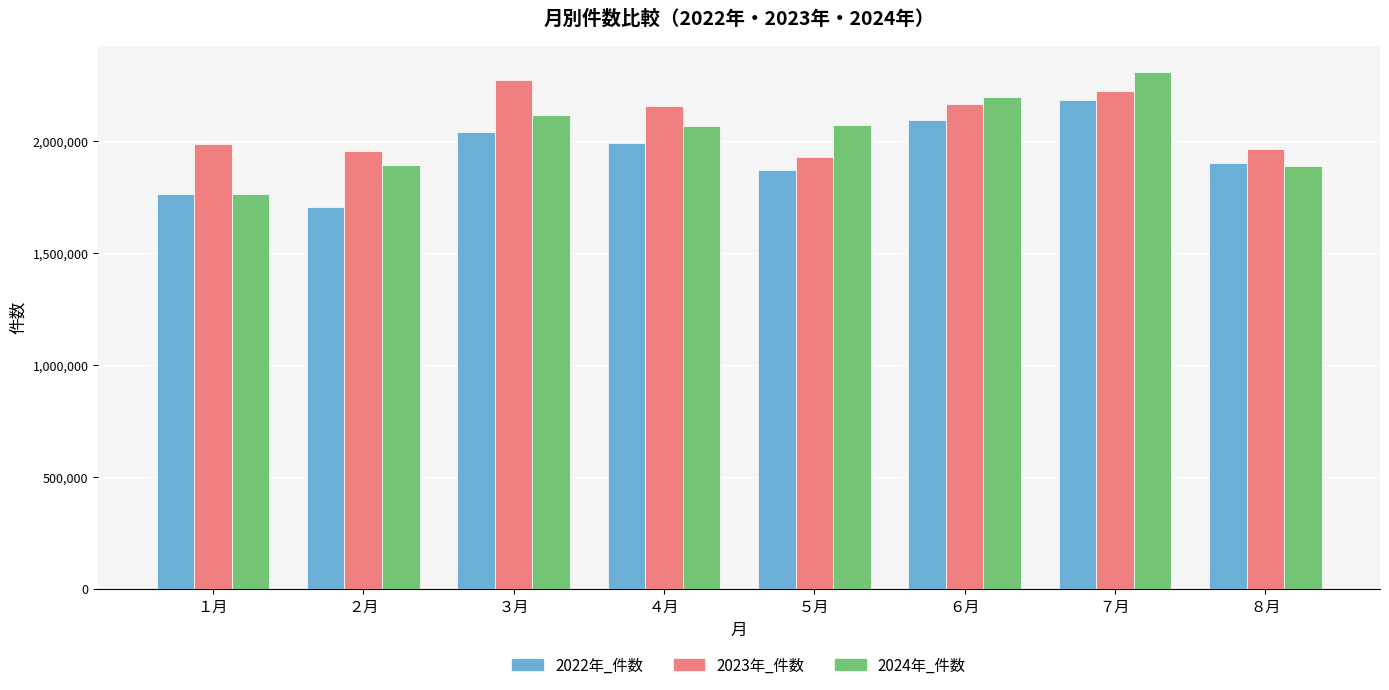

What is the total value across all series at ５月?

5867418